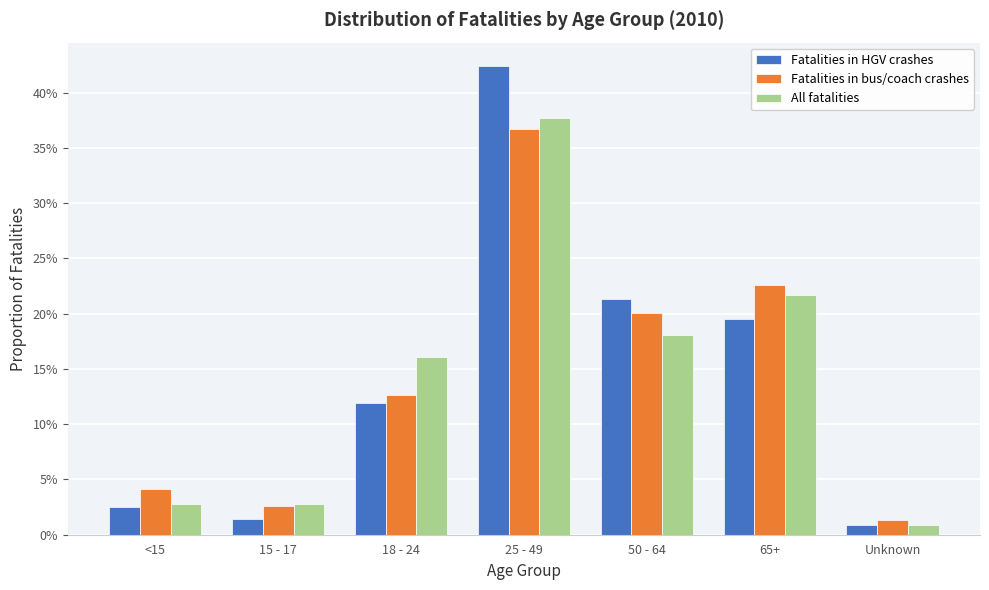

Are the bars grouped side by side (vs. stacked)?

Yes